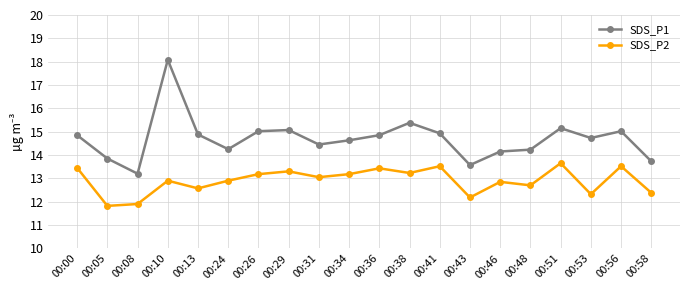

In SDS_P2, how many points are higher than both neighbors (excluding endpoints)?

7